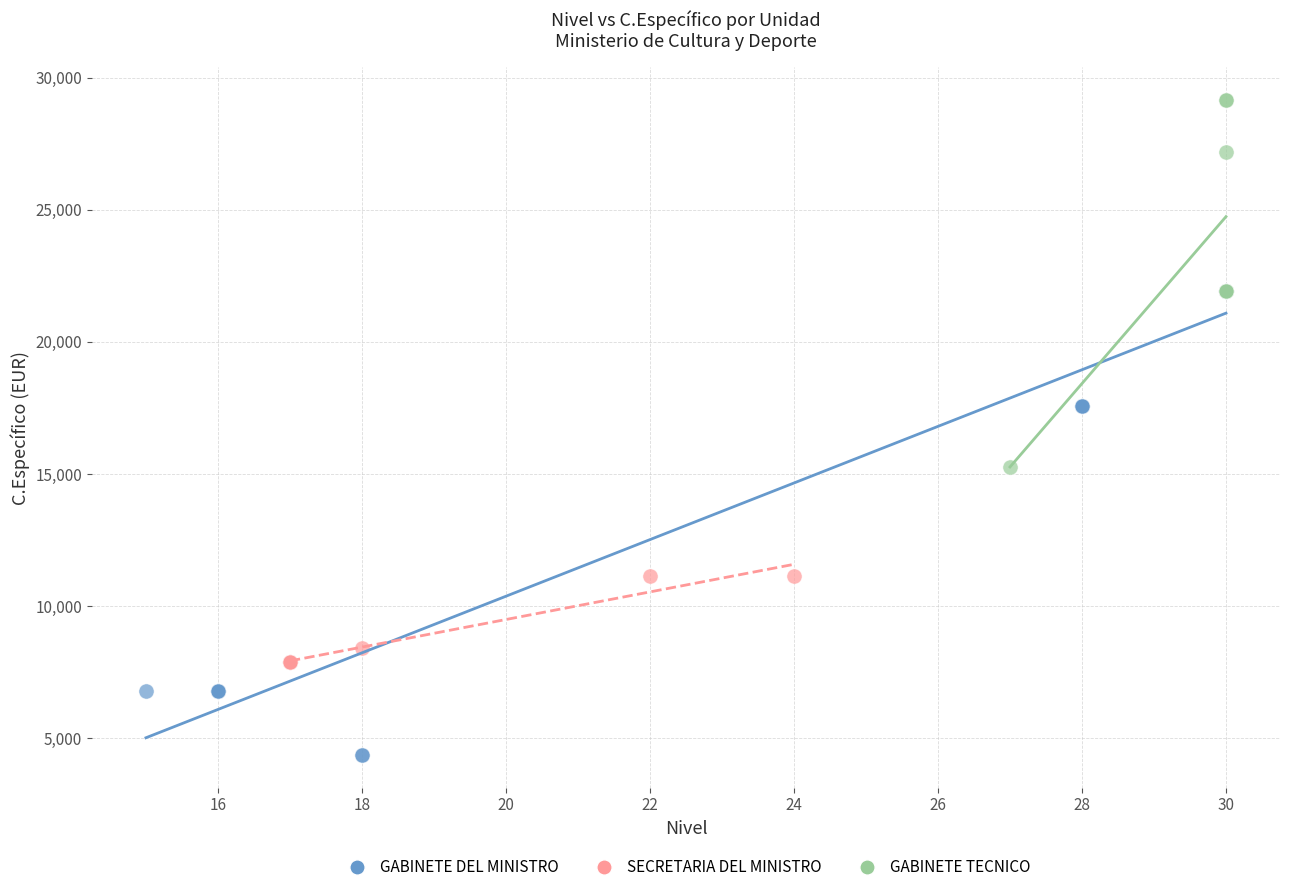

Which series contains the highest Y value?

GABINETE TECNICO